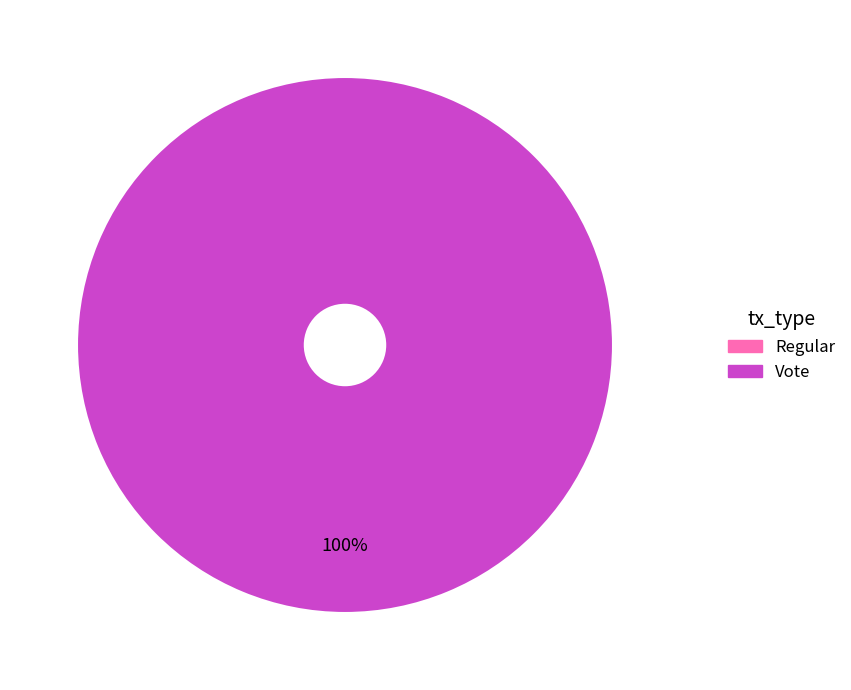

Is it true that Vote is 100% of the pie?

True